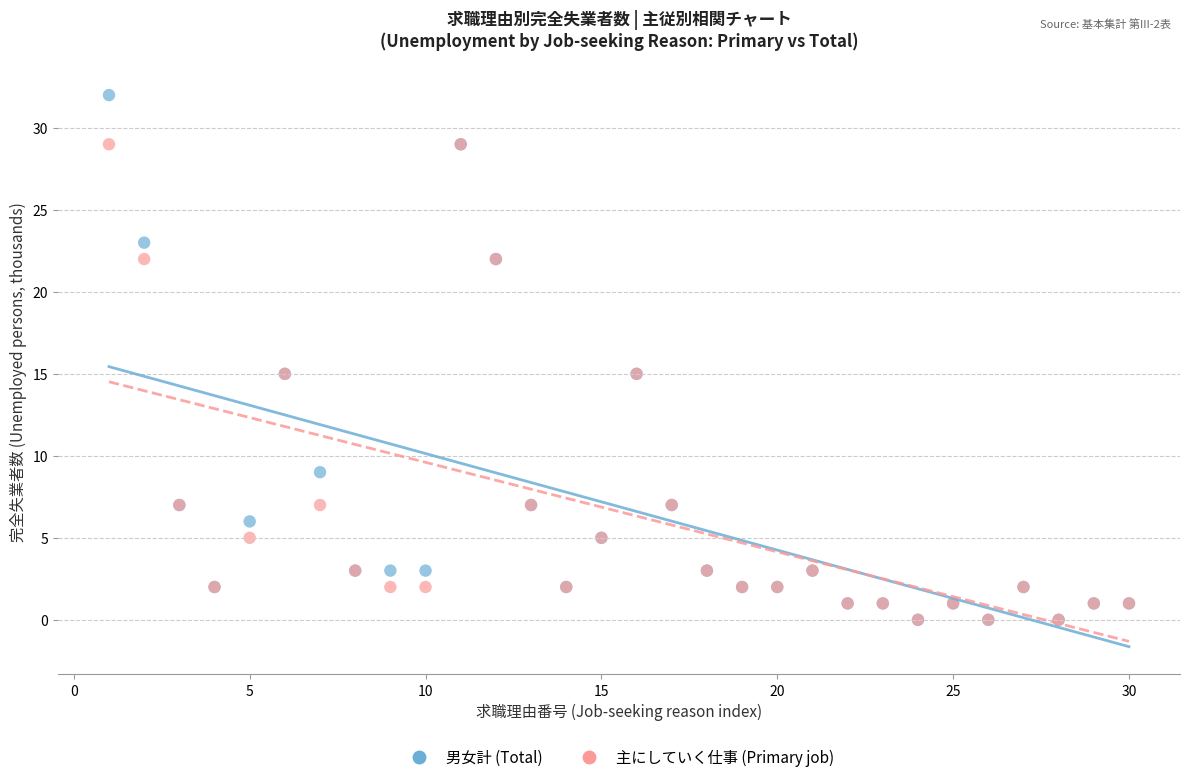

Which series contains the highest Y value?

男女計 (Total)